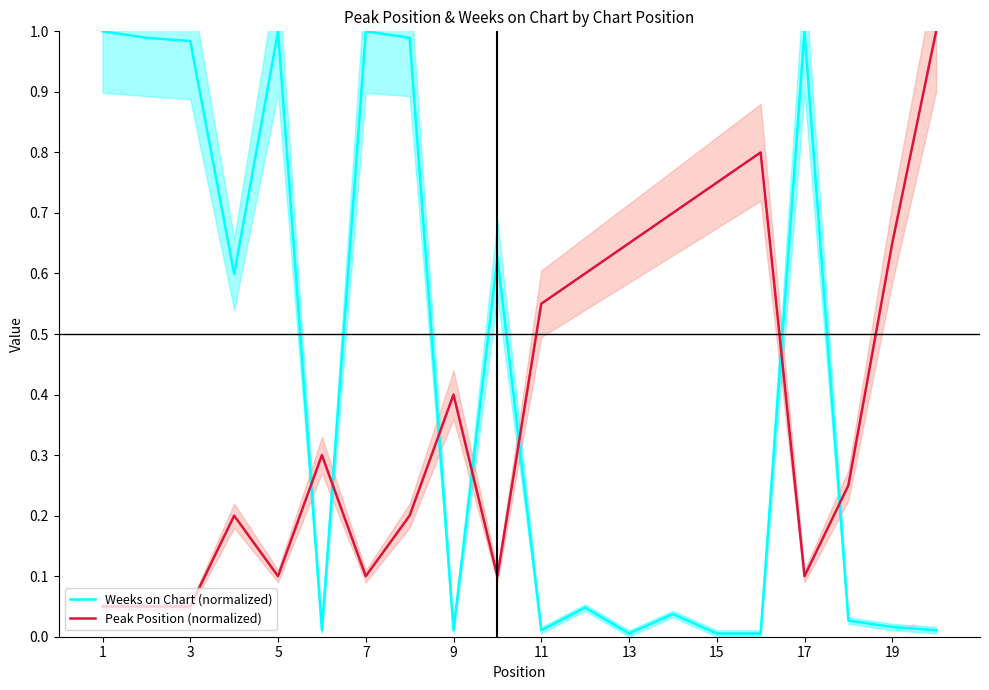

What is the difference between the highest and lowest values at 11?

0.3